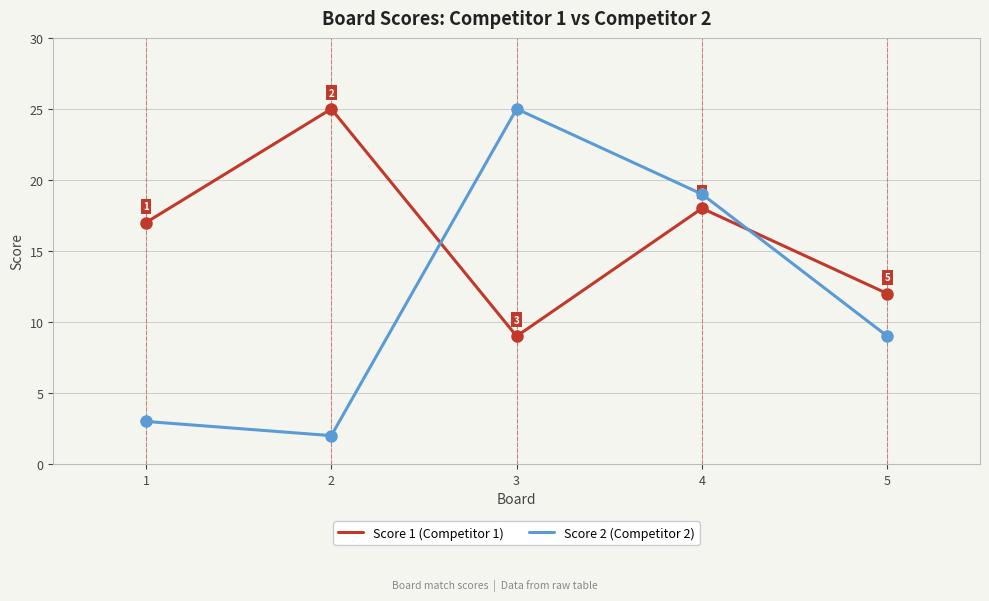

Rank the series by their average value, from highest to lowest.

Score 1 (Competitor 1), Score 2 (Competitor 2)